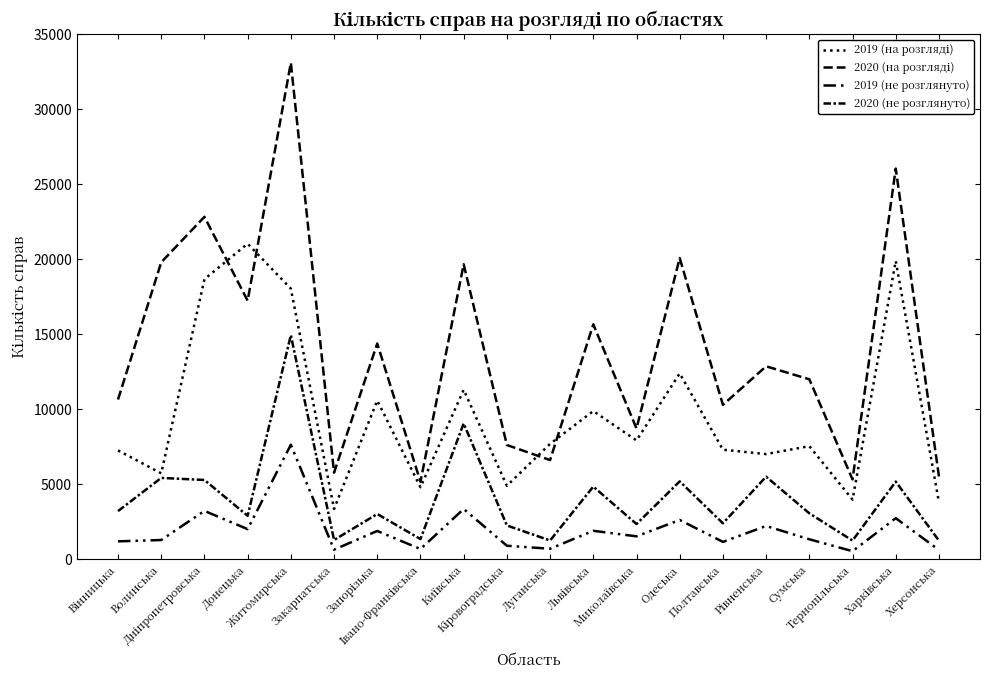

How many lines are shown in the chart?

4